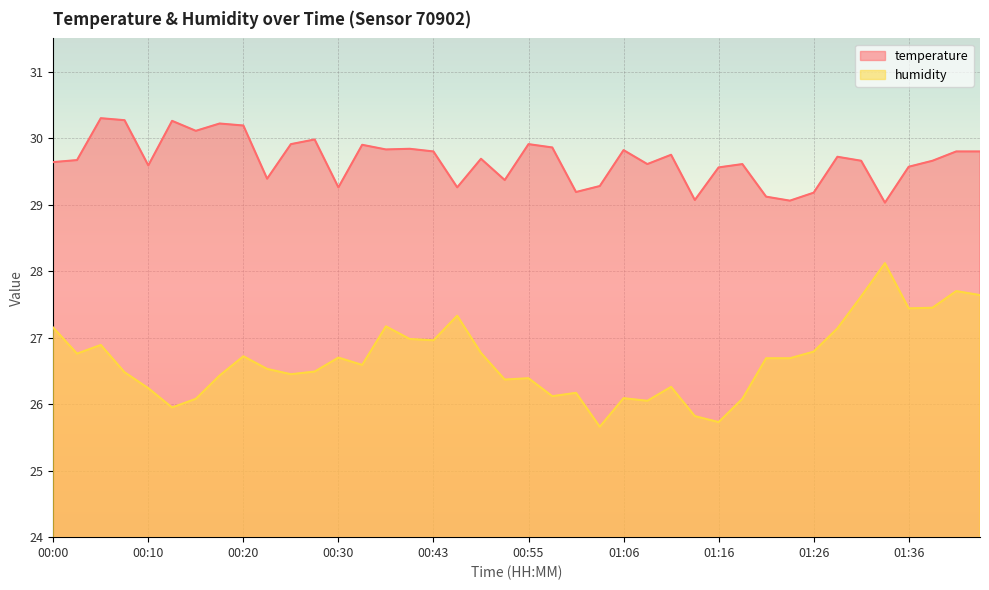

The temperature series shows 9.3 at 00:25. True or false?

False